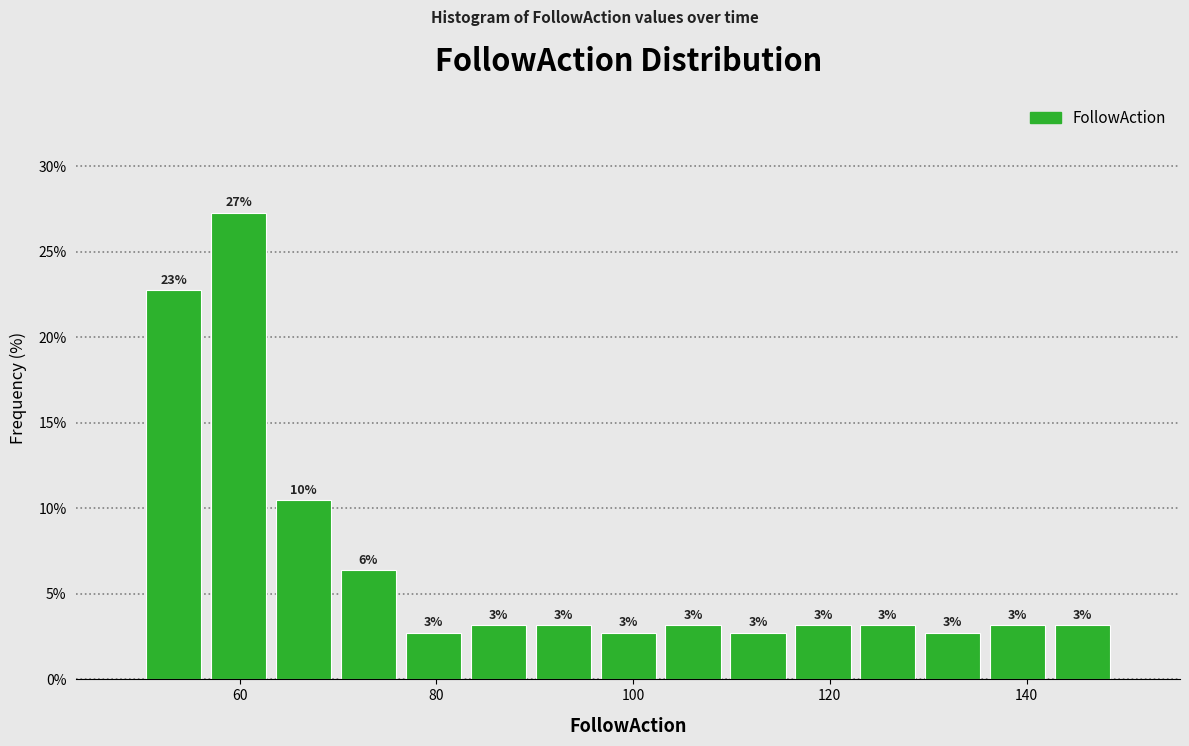

Around what value on the x-axis is the tallest bar? Give the approximate position of its centre, as read against the axis.

60